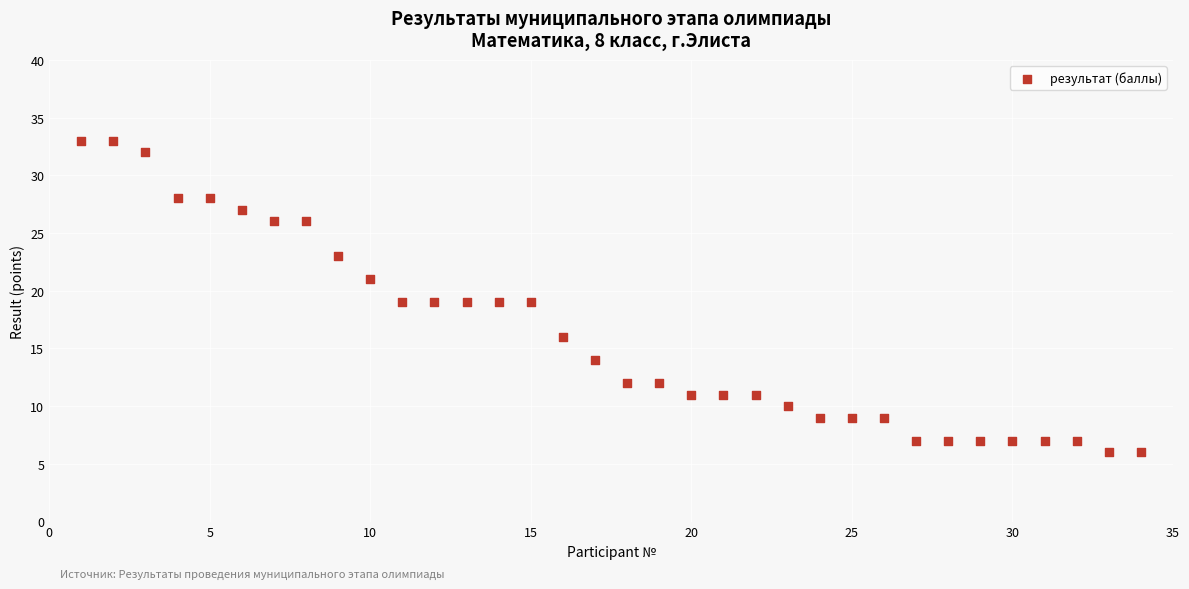

What is the range of X values (max minus min)?

33